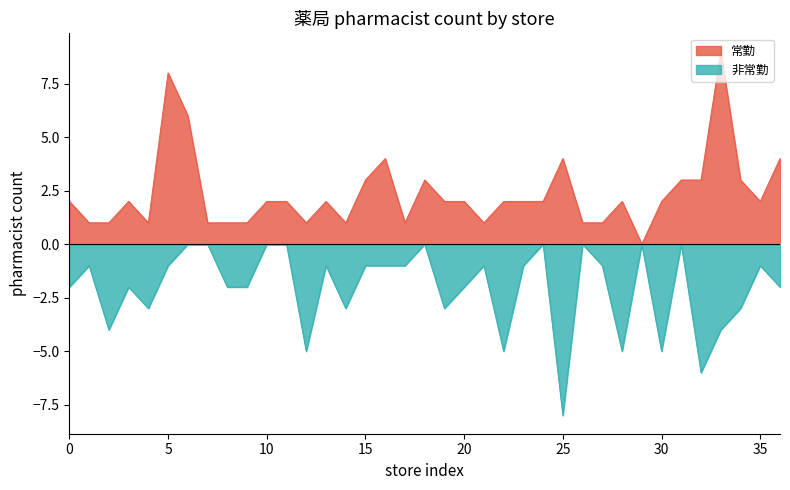

What is the value of the 非常勤 point at the 22nd from the left?

-1